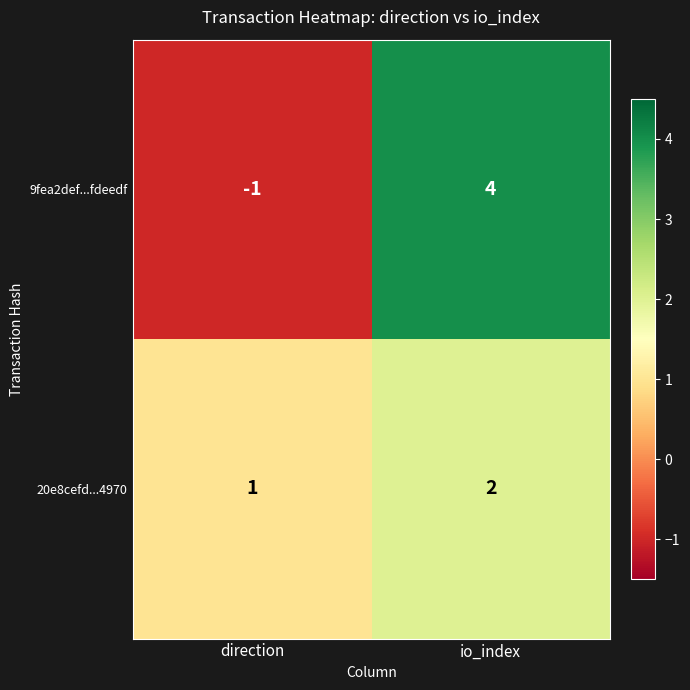

At how many categories does at least one series exceed 3?

1